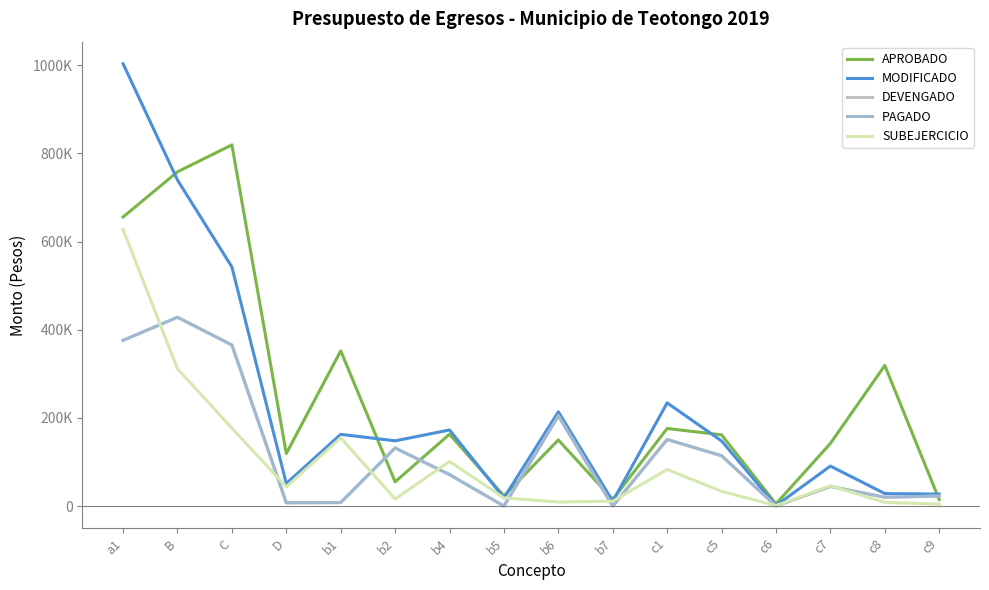

Reading left to right, list all the values displayed in this chart.

APROBADO: 655611.5	758071.6	819158.7	119174.4	352071.6	55000.0	163000.0	23000.0	150000.0	15000.0	176000.0	161521.1	5000.0	142000.0	318878.8	14758.8
MODIFICADO: 1003119.5	739519.3	542303.1	51174.4	162719.3	148000.0	172600.0	18500.0	213900.0	11000.0	234000.0	147789.0	1000.0	90673.4	28378.8	27158.8
DEVENGADO: 375905.0	428268.6	365284.3	7500.0	7946.9	131829.2	71380.3	0.0	204733.7	0.0	151096.1	114216.6	50.0	44562.0	19997.6	22718.0
PAGADO: 375905.0	428268.6	365284.3	7500.0	7946.9	131829.2	71380.3	0.0	204733.7	0.0	151096.1	114216.6	50.0	44562.0	19997.6	22718.0
SUBEJERCICIO: 627214.5	311250.6	177018.7	43674.4	154772.4	16170.8	101219.7	18500.0	9166.3	11000.0	82903.9	33572.4	950.0	46111.4	8381.2	4440.8